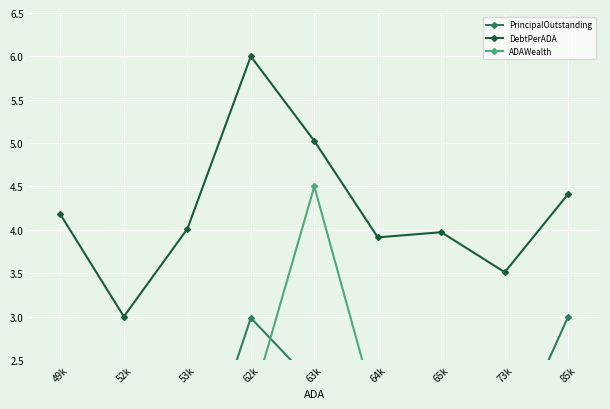

What is the maximum value for DebtPerADA?

6.0